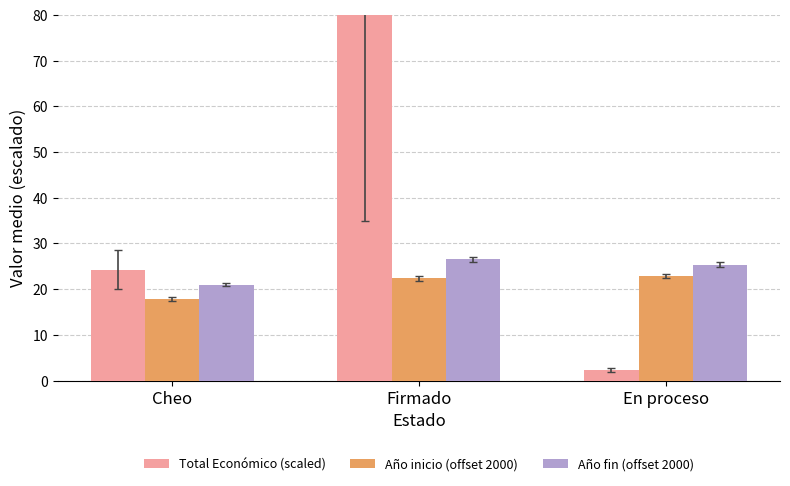

What is the difference between the Total Económico (scaled) values at Cheo and Firmado?

55.8